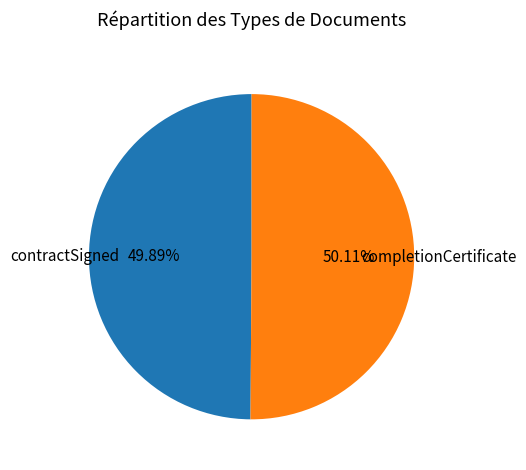

What percentage is NOT represented by completionCertificate?

49.9%